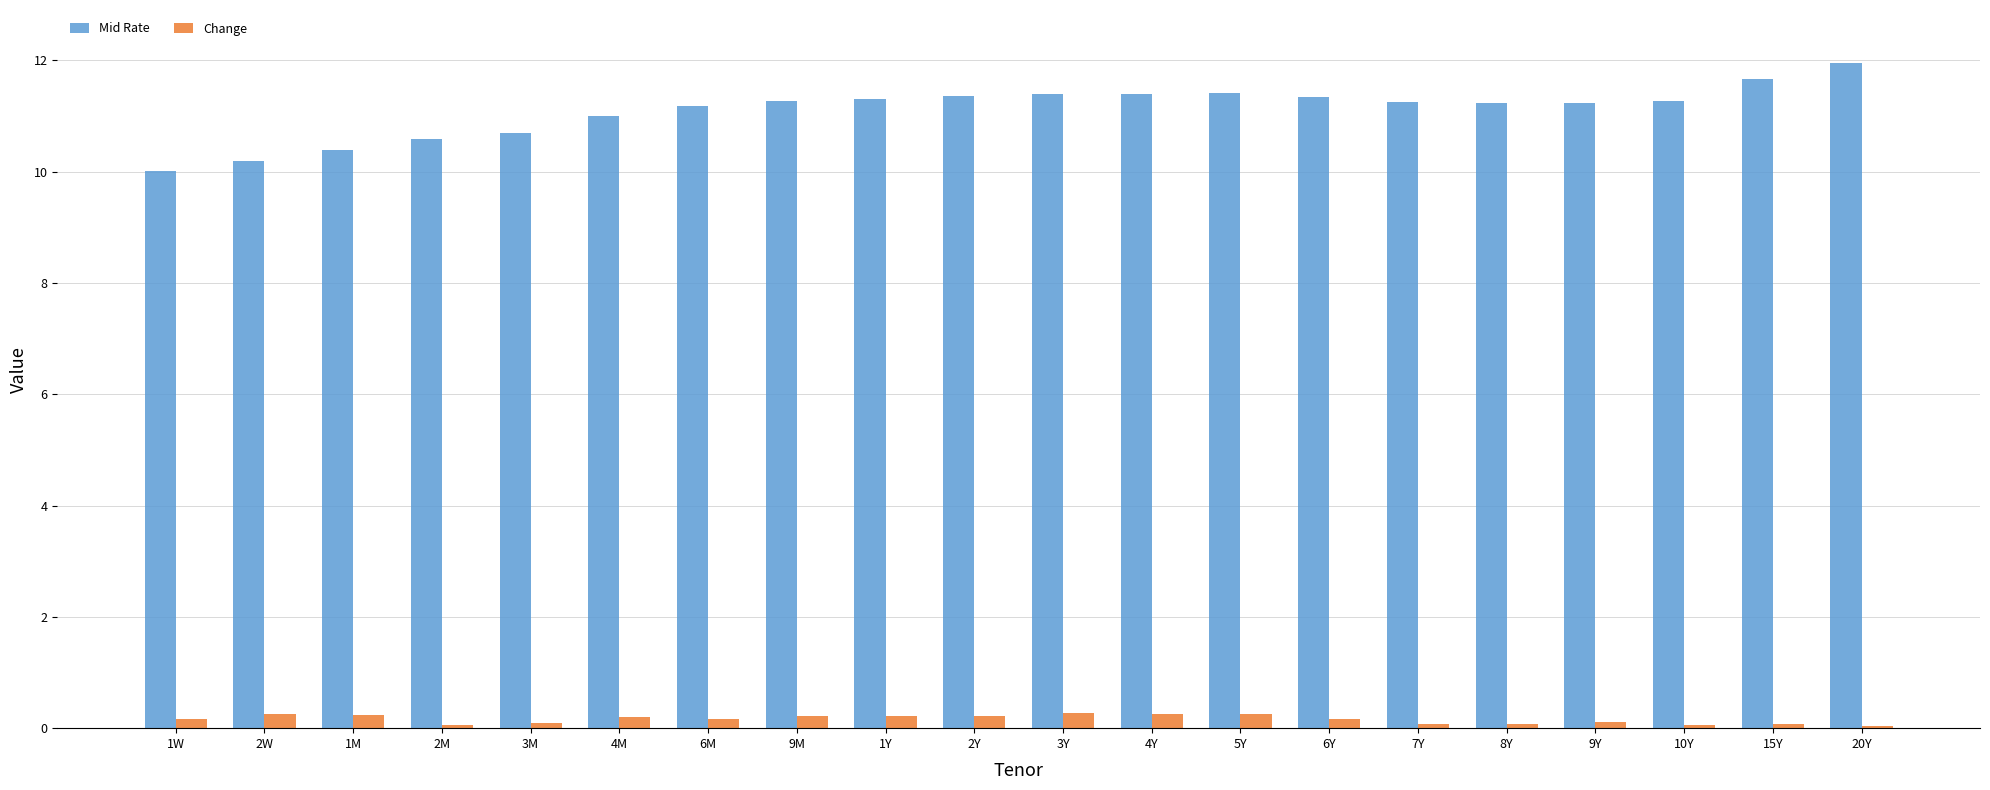

What is the spread (max minus min) of values at 5Y?

11.2